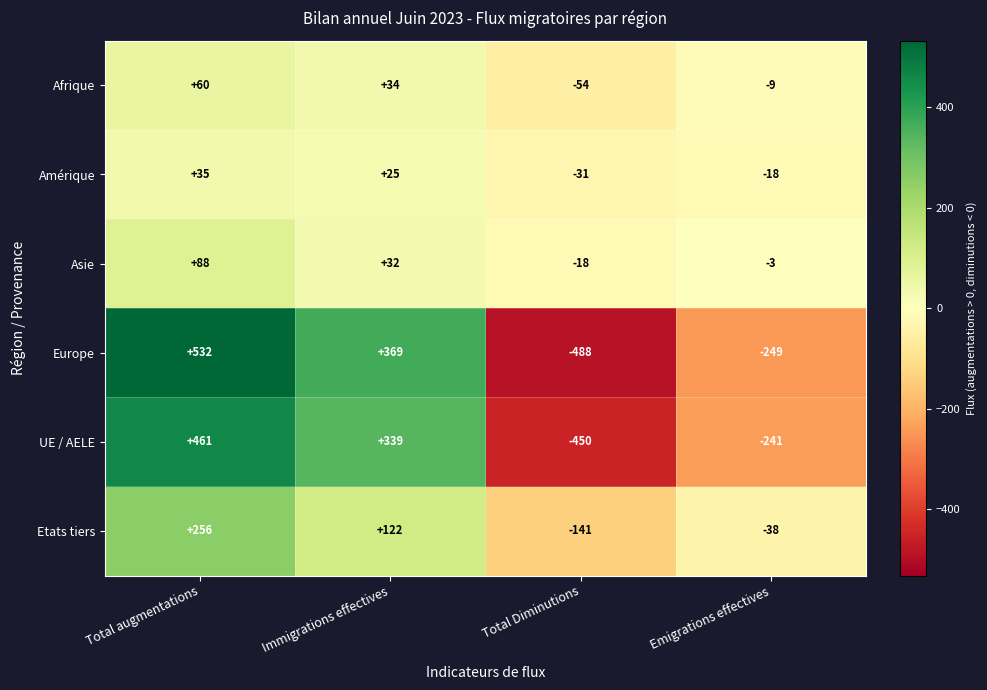

Reading left to right, extract all data points from this chart.

Afrique: Total augmentations=60	Immigrations effectives=34	Total Diminutions=-54	Emigrations effectives=-9
Amérique: Total augmentations=35	Immigrations effectives=25	Total Diminutions=-31	Emigrations effectives=-18
Asie: Total augmentations=88	Immigrations effectives=32	Total Diminutions=-18	Emigrations effectives=-3
Europe: Total augmentations=532	Immigrations effectives=369	Total Diminutions=-488	Emigrations effectives=-249
UE / AELE: Total augmentations=461	Immigrations effectives=339	Total Diminutions=-450	Emigrations effectives=-241
Etats tiers: Total augmentations=256	Immigrations effectives=122	Total Diminutions=-141	Emigrations effectives=-38